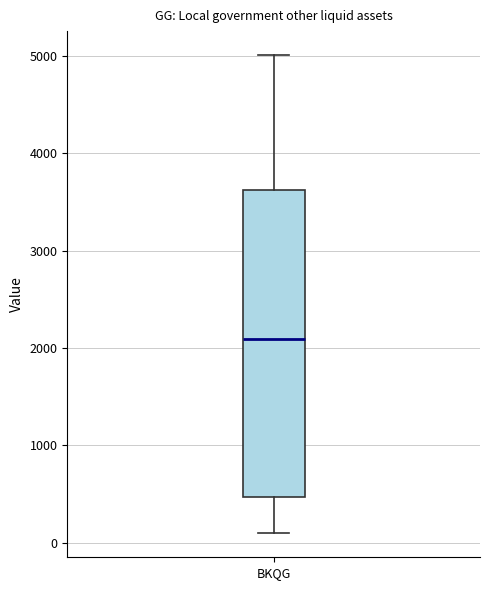

Read this box plot against the y-axis: the position of the median line, the range covered by the box, and the ends of both whiskers. The values are not printed on the chart, so give them approximately, as read against the axis.

median 2100, box 500 to 3600, whiskers 100 to 5000